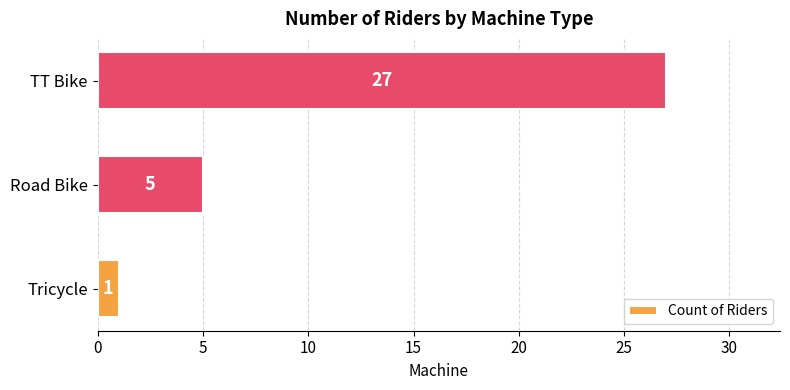

How many bars are there in total?

3